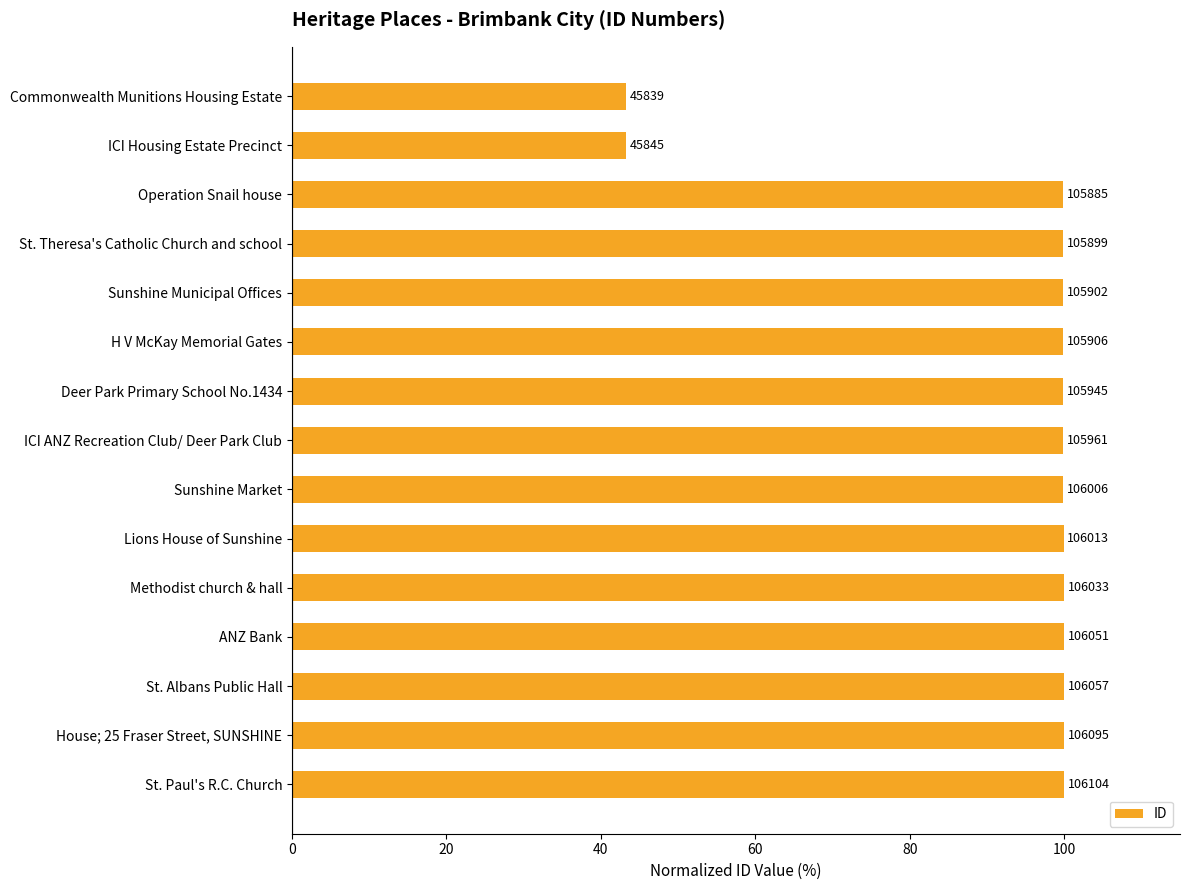

Does the chart contain any negative values?

No